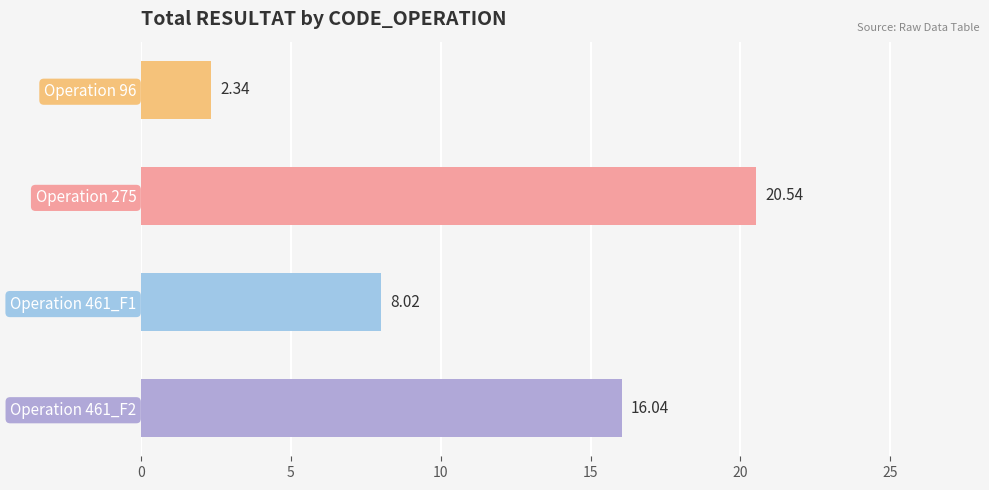

Rank the categories by value from lowest to highest.

Operation 96, Operation 461_F1, Operation 461_F2, Operation 275